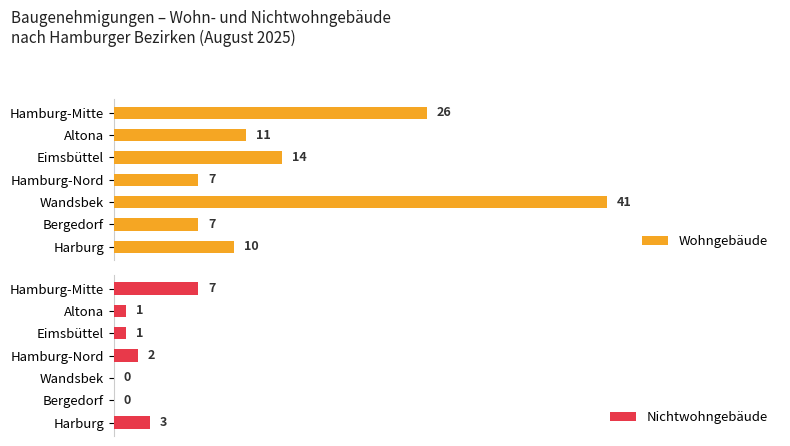

Reading left to right, extract all data points from this chart.

Wohngebäude: 26	11	14	7	41	7	10
Nichtwohngebäude: 7	1	1	2	0	0	3